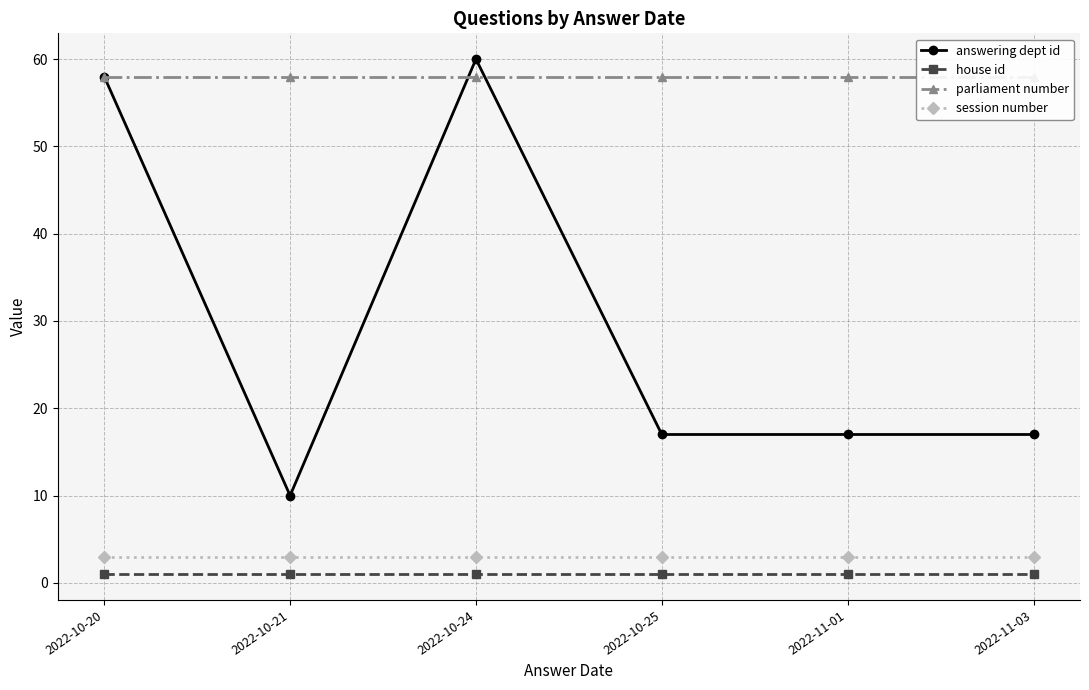

At which category is the sum across all series the highest?

2022-10-24